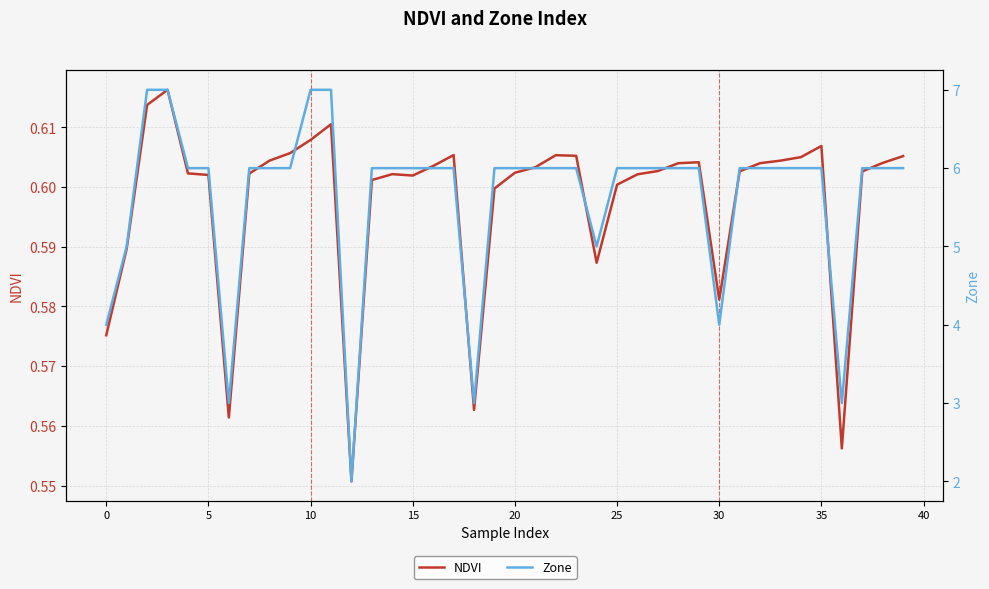

Is this an area chart (filled region under the line)?

No